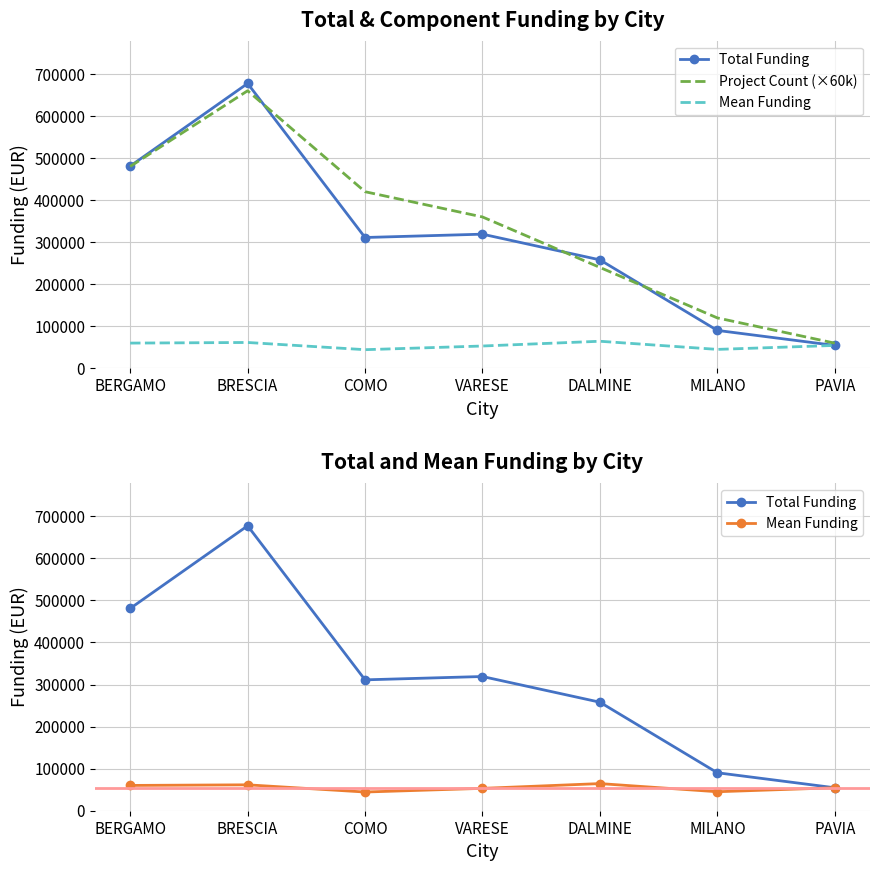

Reading right to left, extract all data points from this chart.

Total Funding: 54577.6	90268.6	257986.7	319068.9	311137.0	677347.1	480891.3
Project Count (×60k): 60000.0	120000.0	240000.0	360000.0	420000.0	660000.0	480000.0
Mean Funding: 54577.6	45134.3	64496.7	53178.0	44448.1	61576.8	60111.4